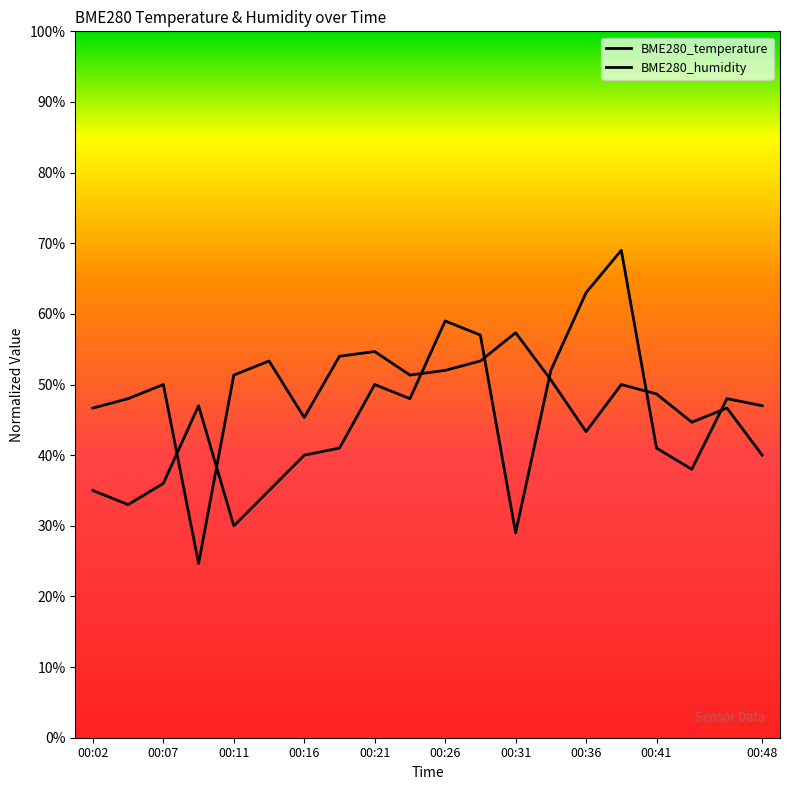

The BME280_temperature series shows 0.5 at 00:19. True or false?

True